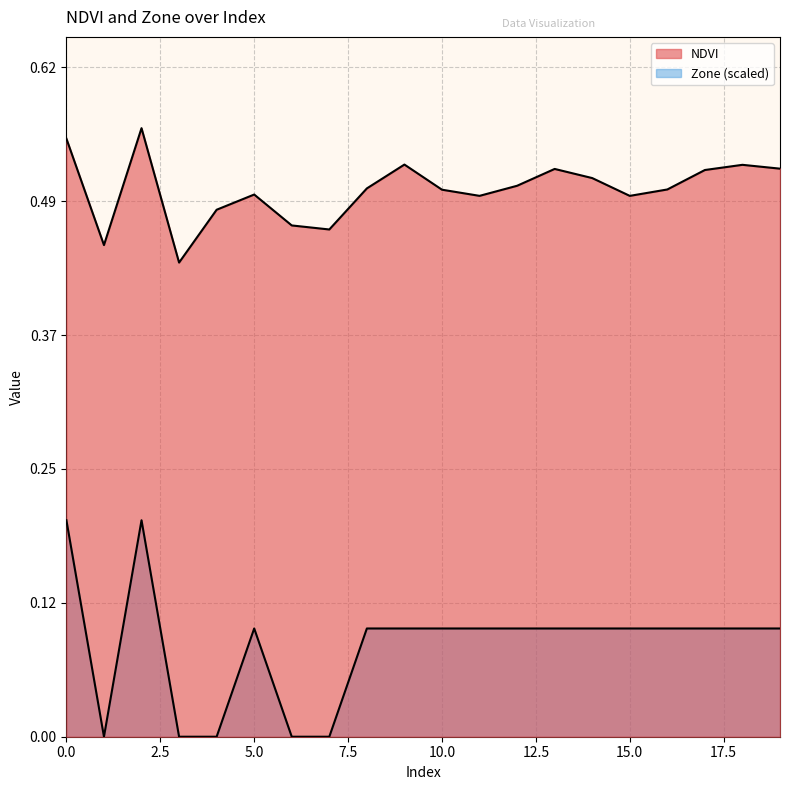

Is the value of Zone at 15 greater than the value of NDVI at 12?

No